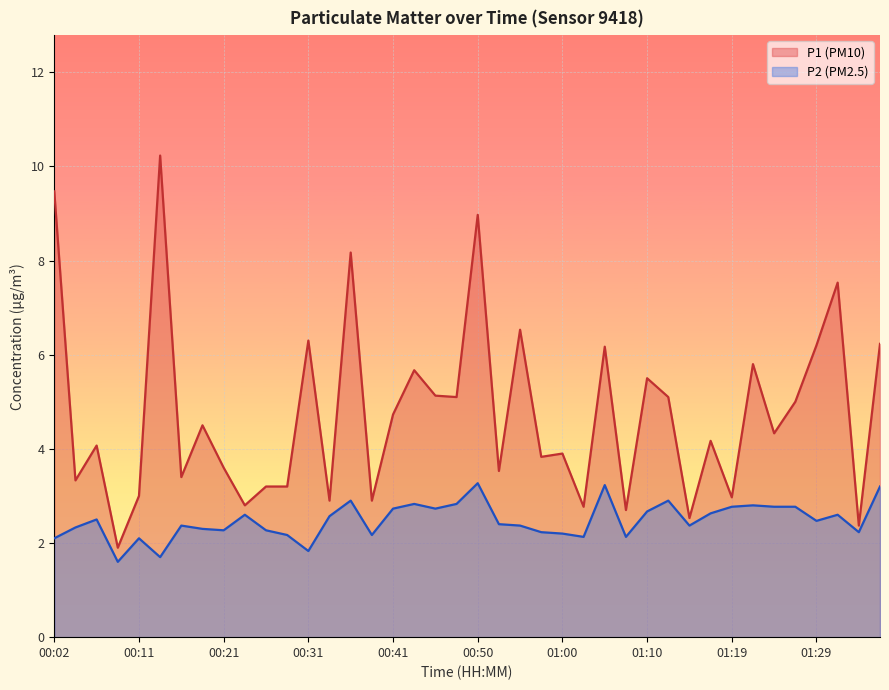

List the series in order of their overall mean, highest first.

P1 (PM10), P2 (PM2.5)